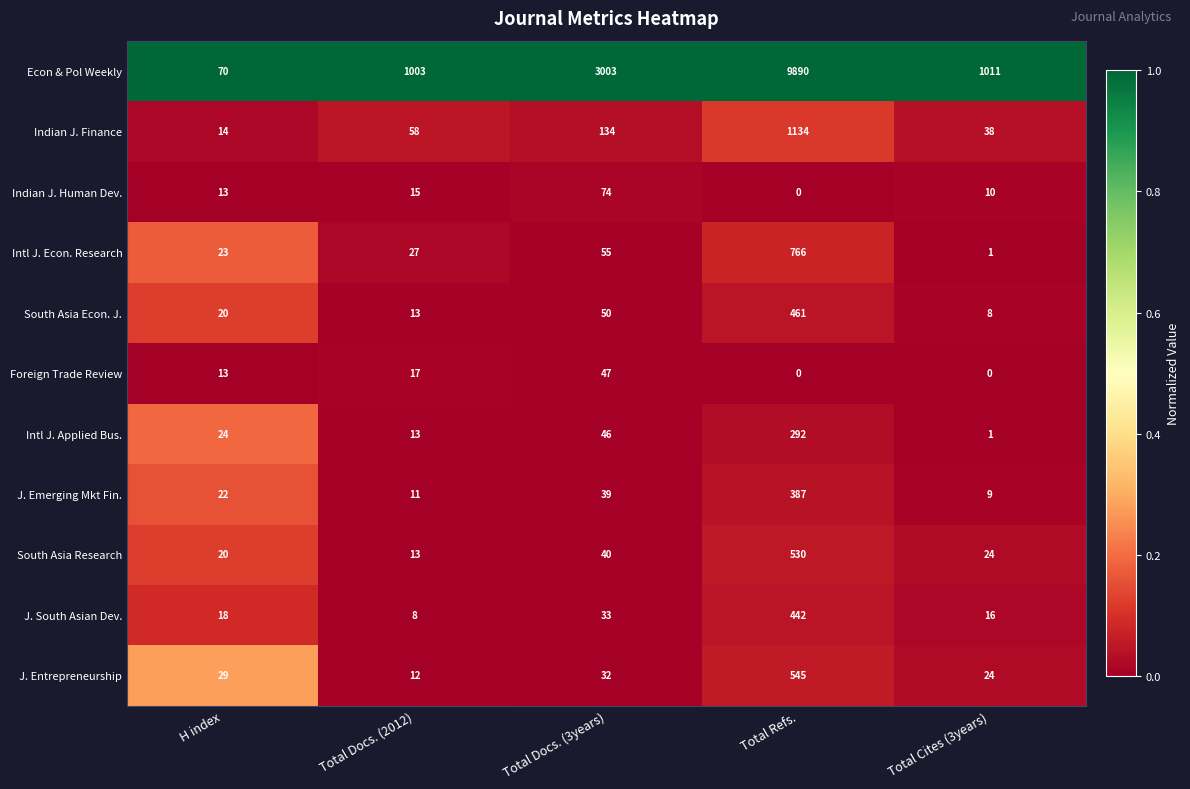

The value of J. South Asian Dev. at Total Cites (3years) is 7. True or false?

False